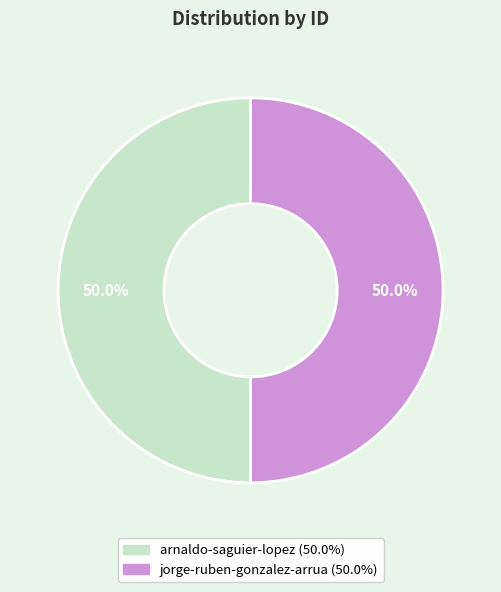

To the nearest percent, what is the combined percentage of jorge-ruben-gonzalez-arrua and arnaldo-saguier-lopez?

100%